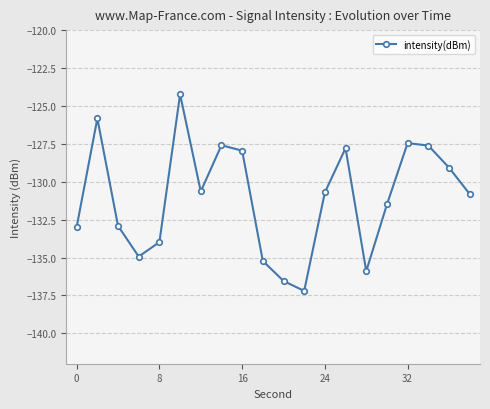

True or false: the data has more than 2 interior local peaks.

True